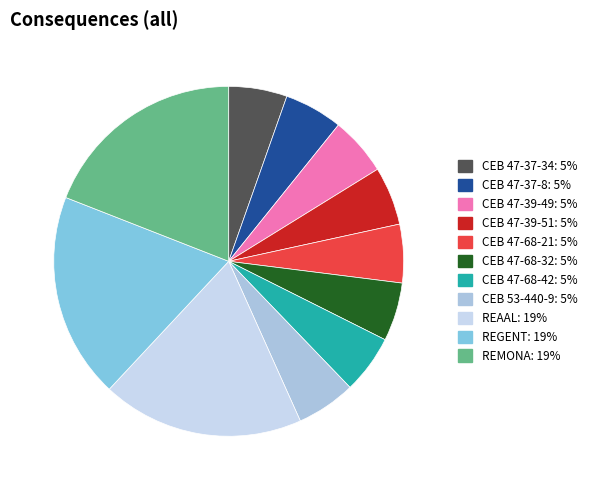

How many slices are in this pie chart?

11